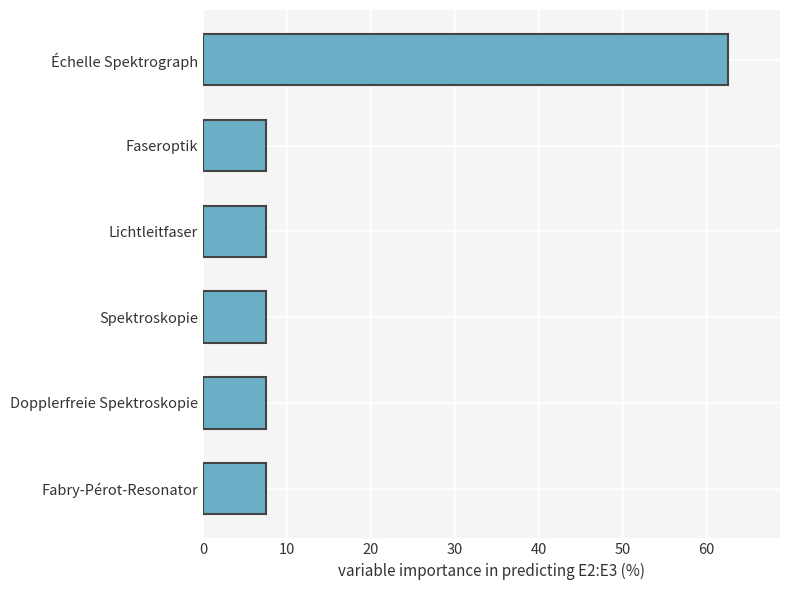

What is the average value?

16.7